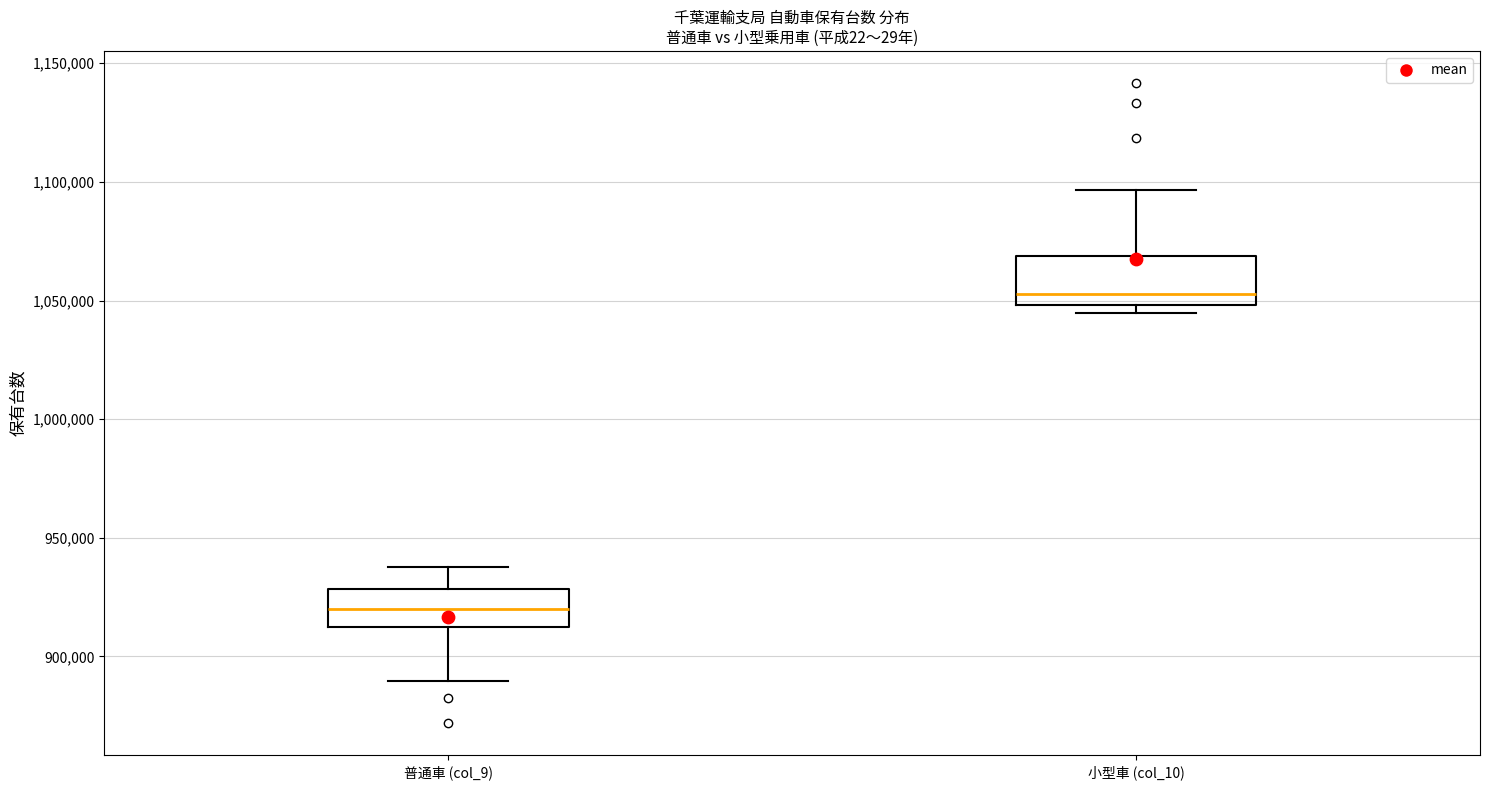

Reading left to right, transcribe this box plot: for each box, give where its median line is, the range the box spans, and where its two whiskers end, as read against the y-axis. The values are not printed on the chart, so give them approximately, as read against the axis.

普通車 (col_9): median 920000, box 910000 to 930000, whiskers 890000 to 940000
小型車 (col_10): median 1055000, box 1050000 to 1070000, whiskers 1045000 to 1095000